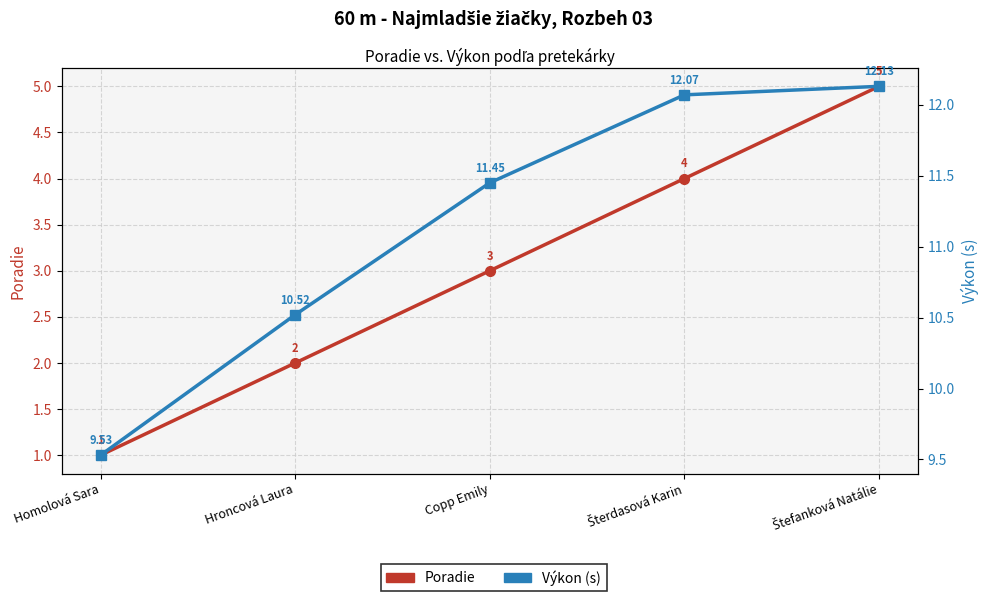

True or false: Poradie and Výkon (s) intersect in this chart.

False